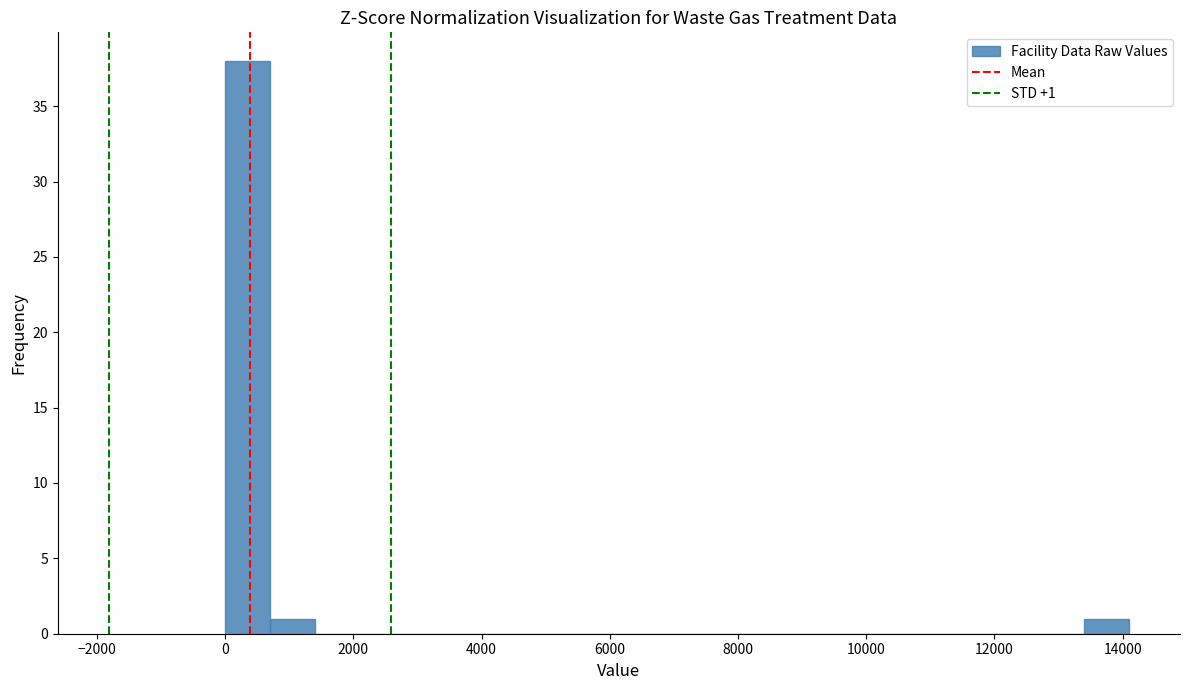

Read against the x-axis, roughly where is the centre of the tallest bar?

400